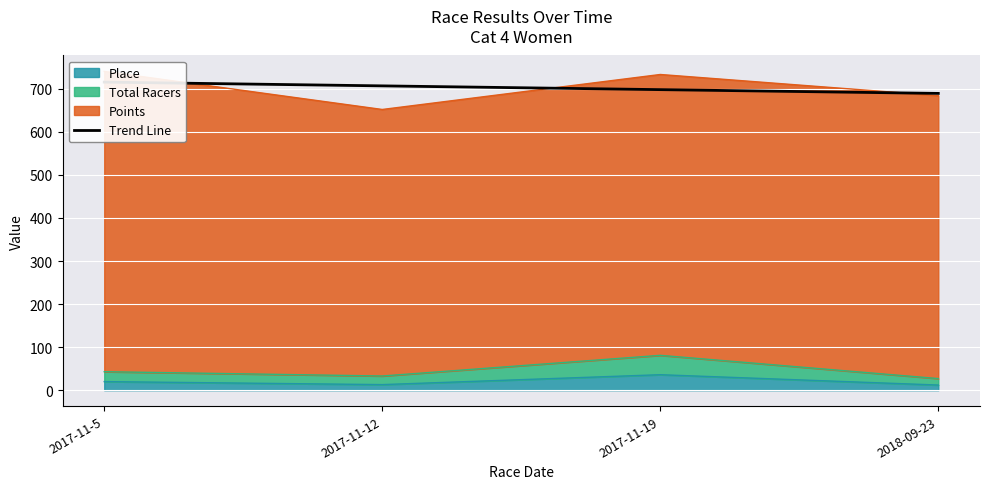

At which category does the chart reach its minimum across all series?

2018-09-23